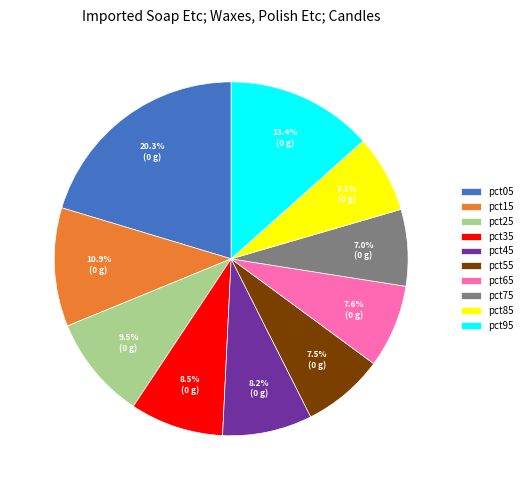

Is it true that pct05 is 20% of the pie?

True